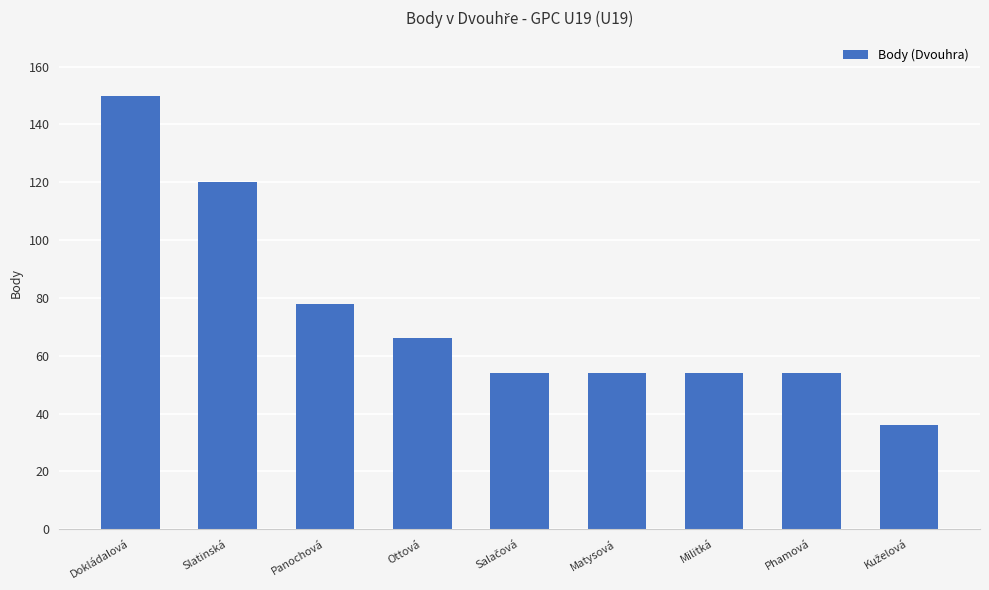

How many values are between 54 and 78?

6